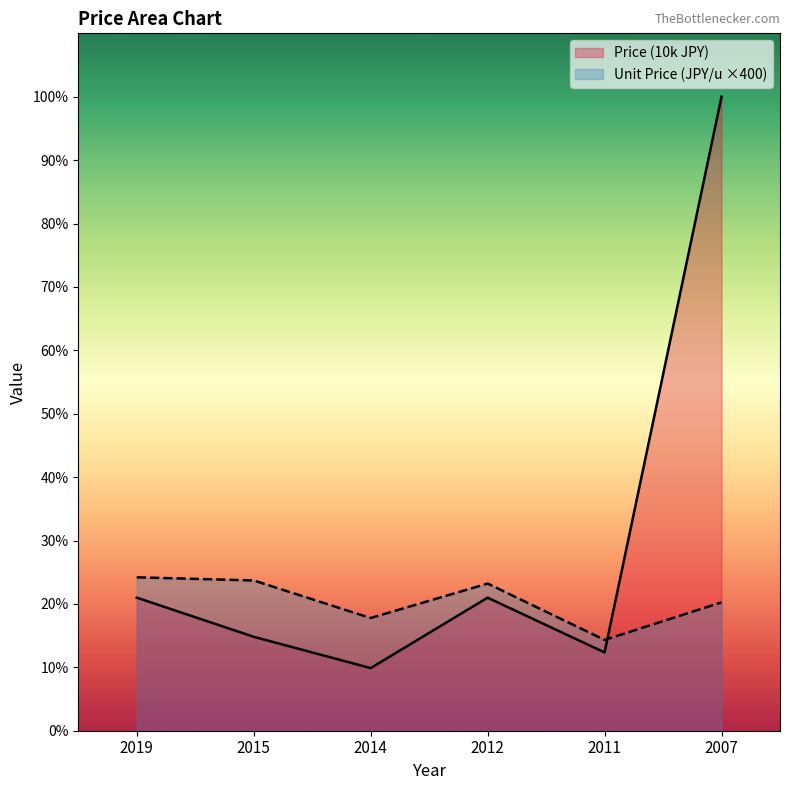

What is the value of the Unit Price (JPY/u) point at the 4th from the left?

1880.0